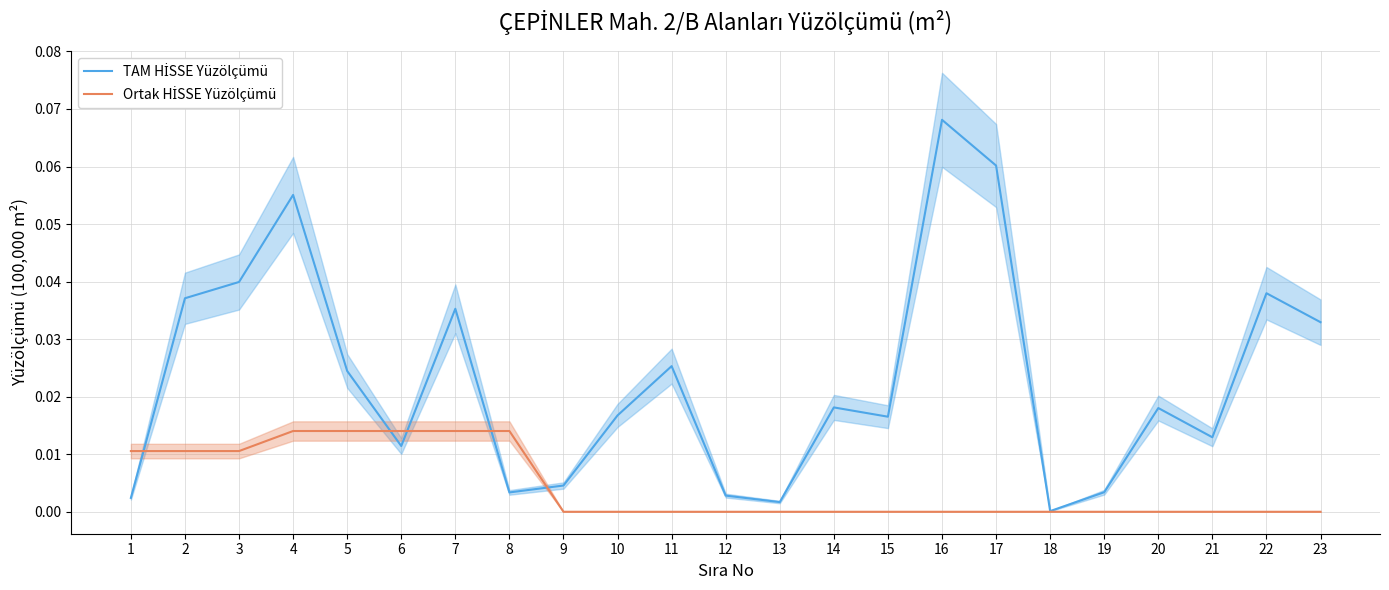

Rank the series by their maximum value, from lowest to highest.

Ortak HİSSE Yüzölçümü, TAM HİSSE Yüzölçümü